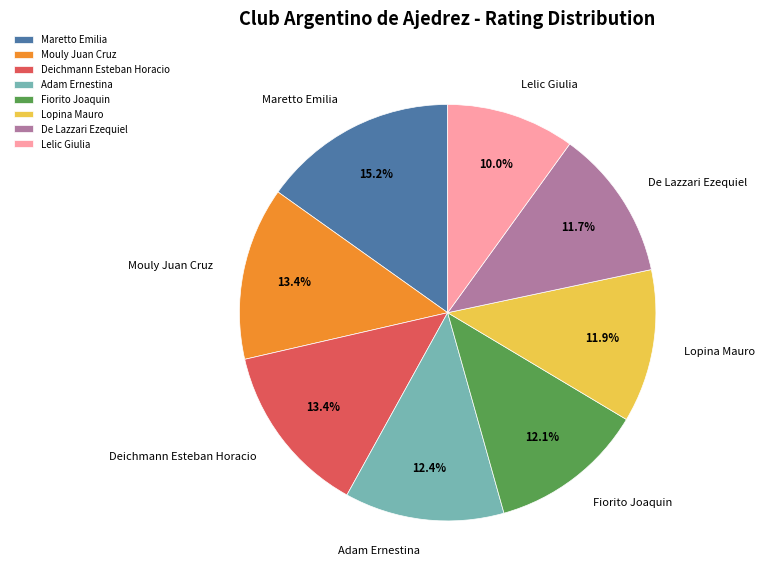

Is there any slice that represents more than half of the pie?

No